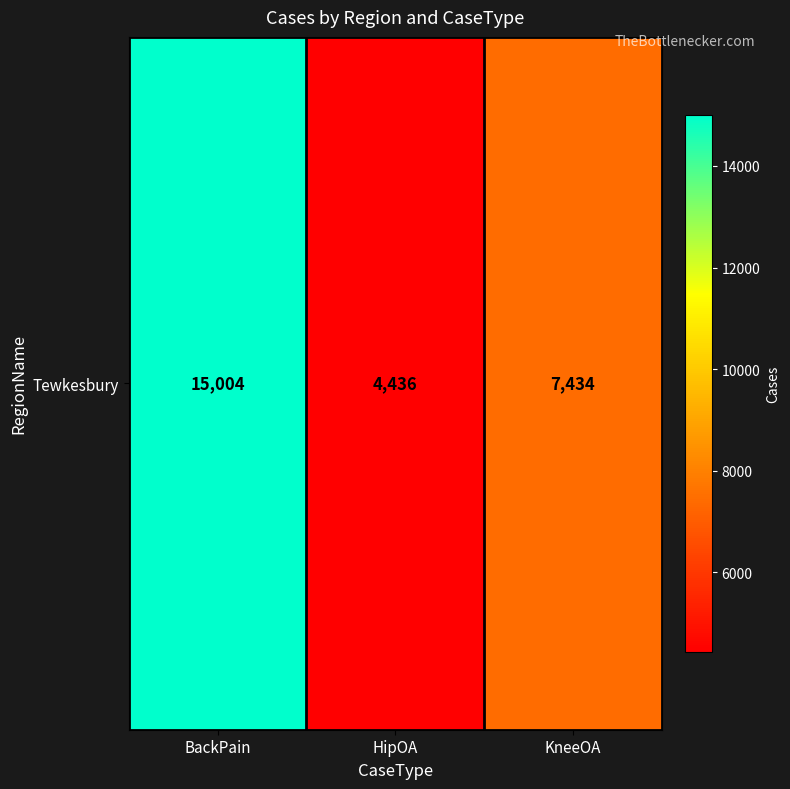

What is the sum of the values at KneeOA and BackPain?

22438